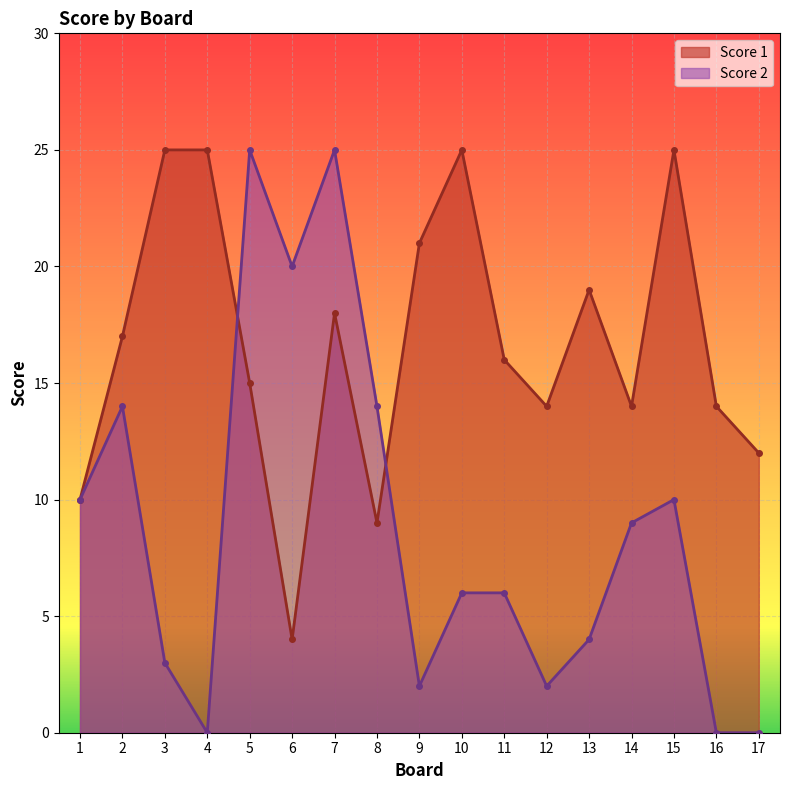

At which label is Score 2 closest to 12?

1